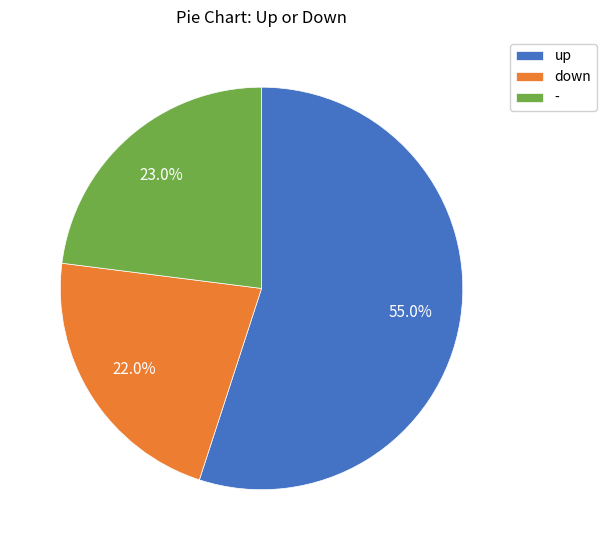

What is the smallest slice in the pie chart?

down